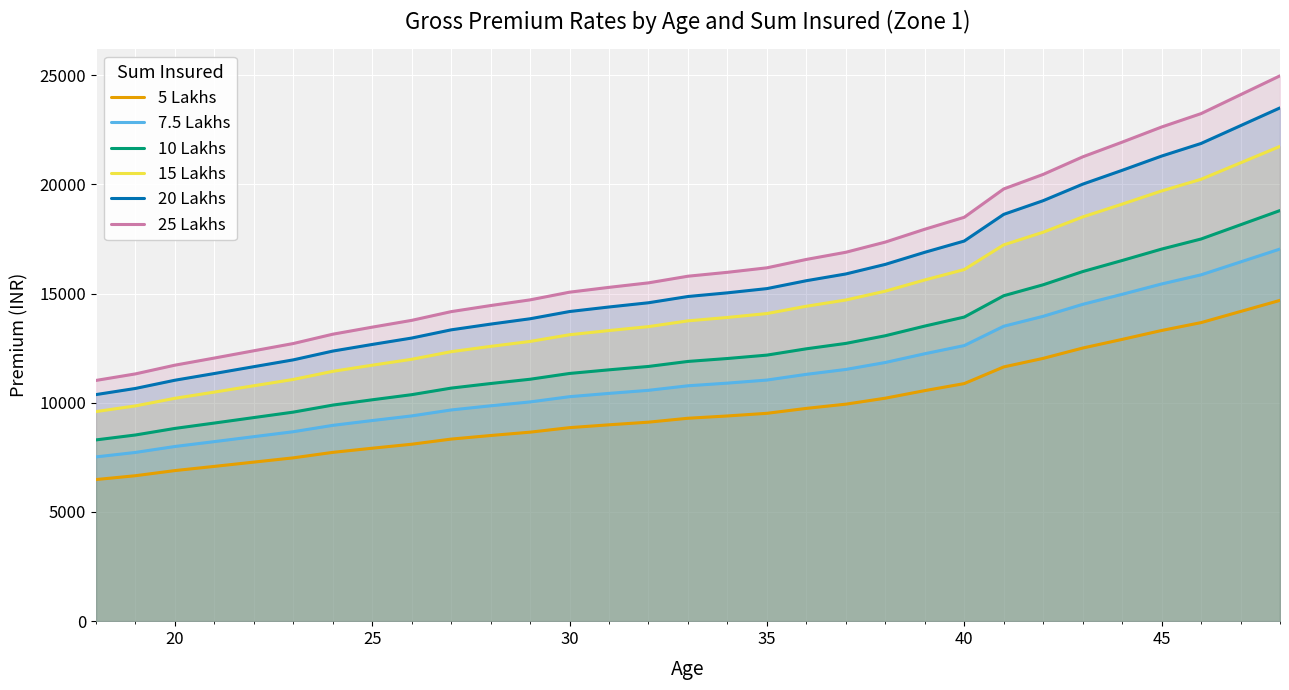

Reading right to left, extract all data points from this chart.

5 Lakhs: 14687.0	14178.0	13669.0	13308.0	12900.0	12504.0	12032.0	11640.0	10877.0	10555.0	10209.0	9935.0	9742.0	9516.0	9395.0	9290.0	9111.0	8990.0	8860.0	8653.0	8500.0	8336.0	8101.0	7918.0	7728.0	7477.0	7282.0	7086.0	6894.0	6659.0	6483.0
7.5 Lakhs: 17036.9	16446.5	15856.0	15437.3	14964.0	14504.6	13957.1	13502.4	12617.3	12243.8	11842.4	11524.6	11300.7	11038.6	10898.2	10776.4	10568.8	10428.4	10277.6	10037.5	9860.0	9669.8	9397.2	9184.9	8964.5	8673.3	8447.1	8219.8	7997.0	7724.4	7520.3
10 Lakhs: 18799.4	18147.8	17496.3	17034.2	16512.0	16005.1	15401.0	14899.2	13922.6	13510.4	13067.5	12716.8	12469.8	12180.5	12025.6	11891.2	11662.1	11507.2	11340.8	11075.8	10880.0	10670.1	10369.3	10135.0	9891.8	9570.6	9321.0	9070.1	8824.3	8523.5	8298.2
15 Lakhs: 21736.8	20983.4	20230.1	19695.8	19092.0	18505.9	17807.4	17227.2	16098.0	15621.4	15109.3	14703.8	14418.2	14083.7	13904.6	13749.2	13484.3	13305.2	13112.8	12806.4	12580.0	12337.3	11989.5	11718.6	11437.4	11066.0	10777.4	10487.3	10203.1	9855.3	9594.8
20 Lakhs: 23499.2	22684.8	21870.4	21292.8	20640.0	20006.4	19251.2	18624.0	17403.2	16888.0	16334.4	15896.0	15587.2	15225.6	15032.0	14864.0	14577.6	14384.0	14176.0	13844.8	13600.0	13337.6	12961.6	12668.8	12364.8	11963.2	11651.2	11337.6	11030.4	10654.4	10372.8
25 Lakhs: 24967.9	24102.6	23237.3	22623.6	21930.0	21256.8	20454.4	19788.0	18490.9	17943.5	17355.3	16889.5	16561.4	16177.2	15971.5	15793.0	15488.7	15283.0	15062.0	14710.1	14450.0	14171.2	13771.7	13460.6	13137.6	12710.9	12379.4	12046.2	11719.8	11320.3	11021.1